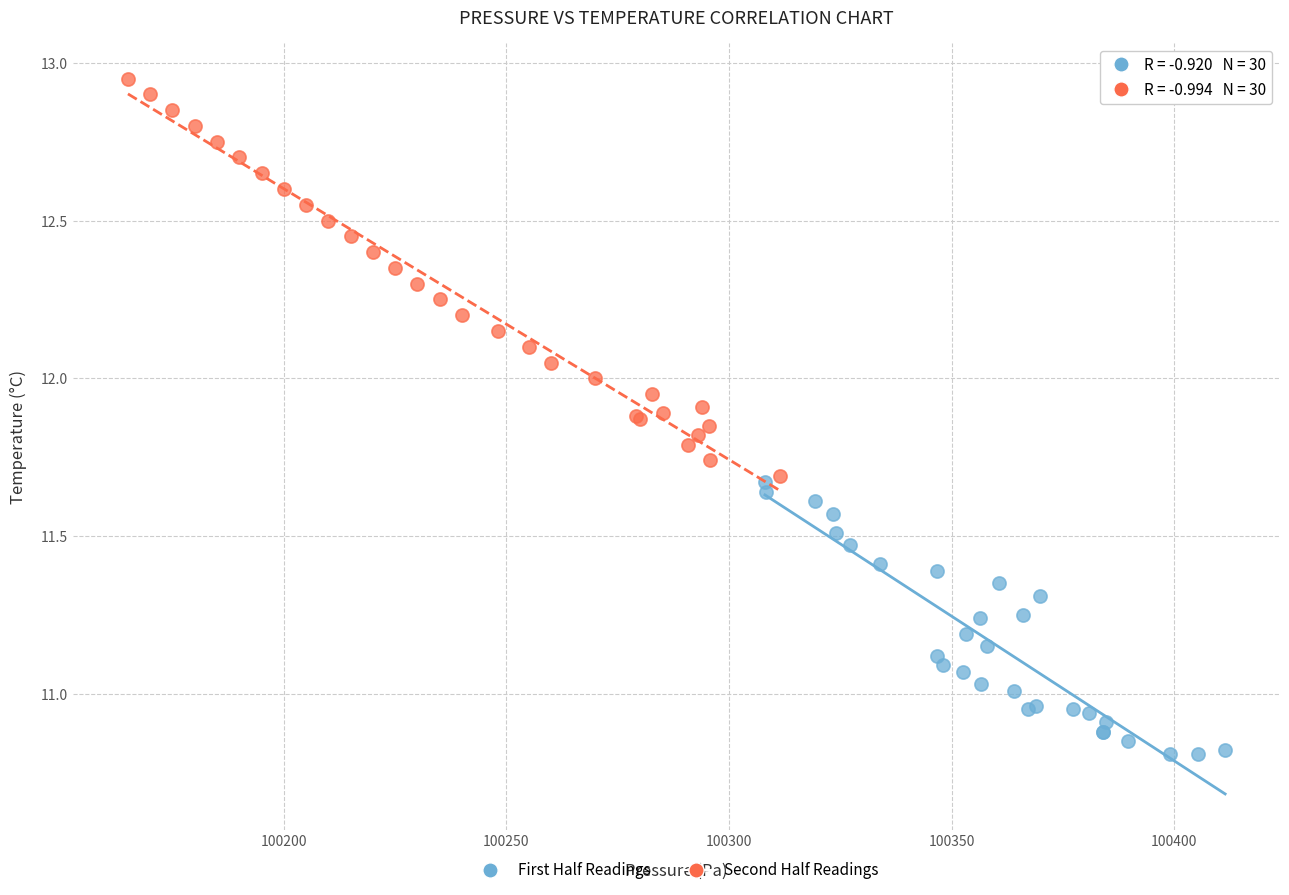

Which series has the widest spread of Y values?

Second Half Readings